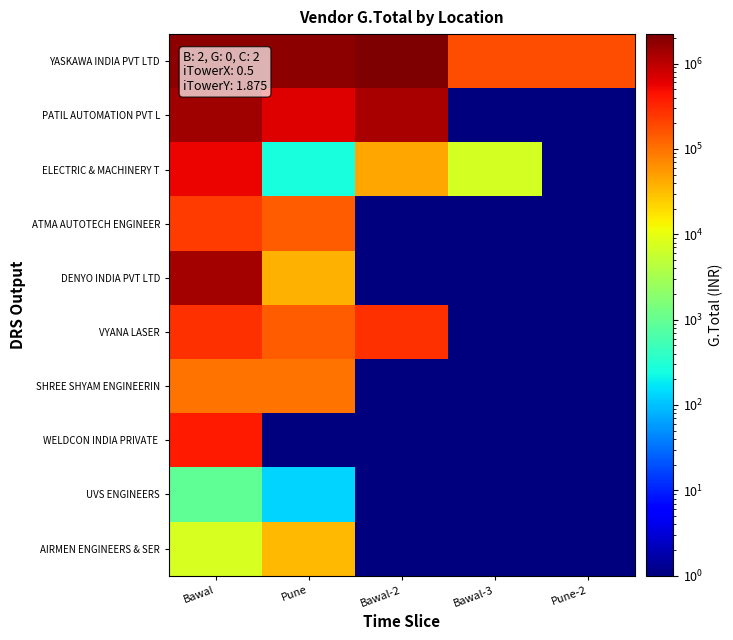

Between Pune and Bawal, which is larger?

Pune